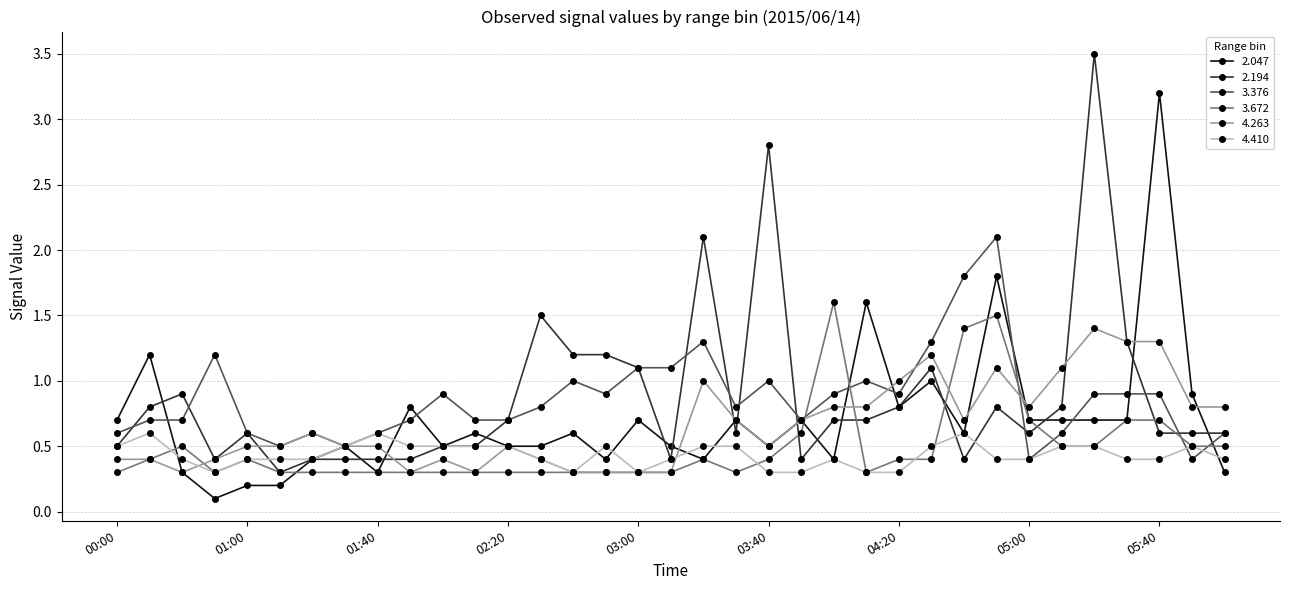

How many times do 3.672 and 3.376 cross each other?

6